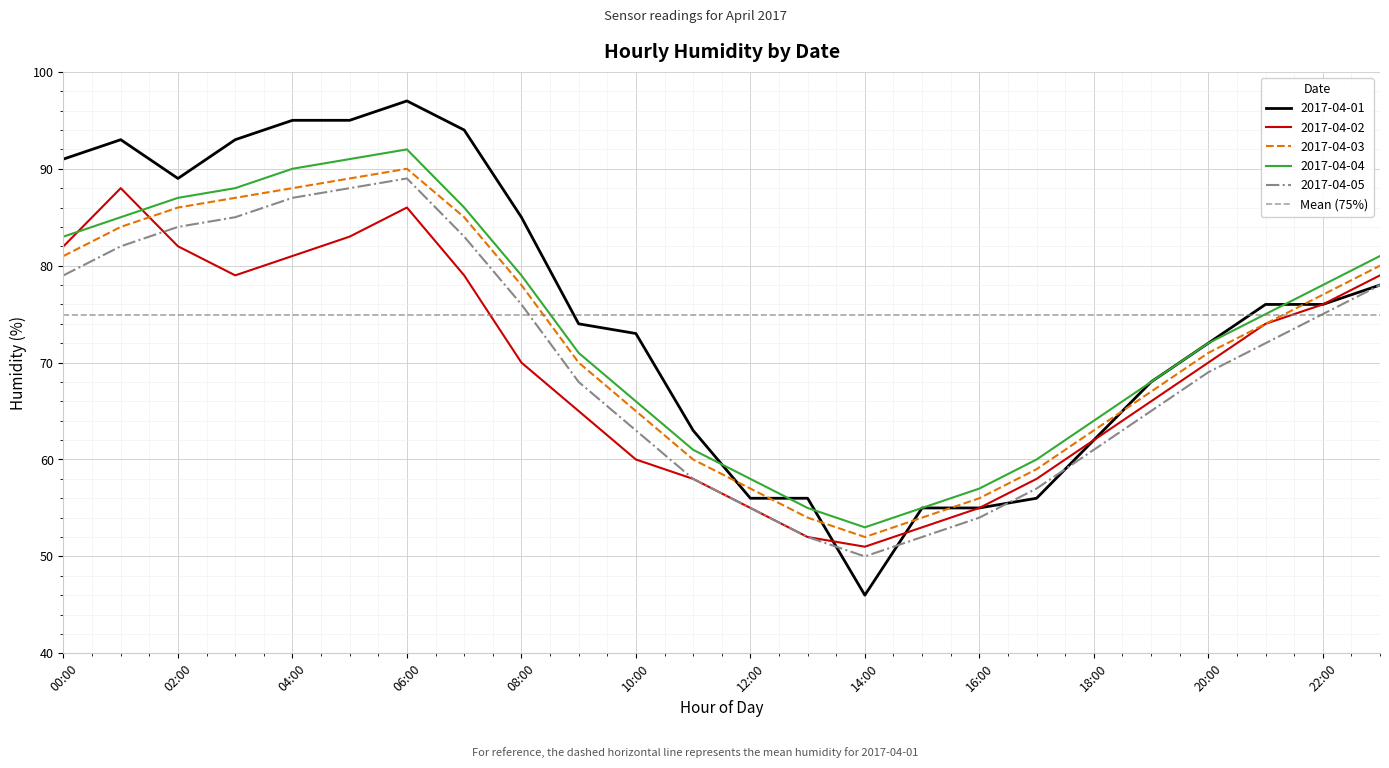

Reading left to right, list all the values displayed in this chart.

2017-04-01: 91	93	89	93	95	95	97	94	85	74	73	63	56	56	46	55	55	56	62	68	72	76	76	78
2017-04-02: 82	88	82	79	81	83	86	79	70	65	60	58	55	52	51	53	55	58	62	66	70	74	76	79
2017-04-03: 81	84	86	87	88	89	90	85	78	70	65	60	57	54	52	54	56	59	63	67	71	74	77	80
2017-04-04: 83	85	87	88	90	91	92	86	79	71	66	61	58	55	53	55	57	60	64	68	72	75	78	81
2017-04-05: 79	82	84	85	87	88	89	83	76	68	63	58	55	52	50	52	54	57	61	65	69	72	75	78